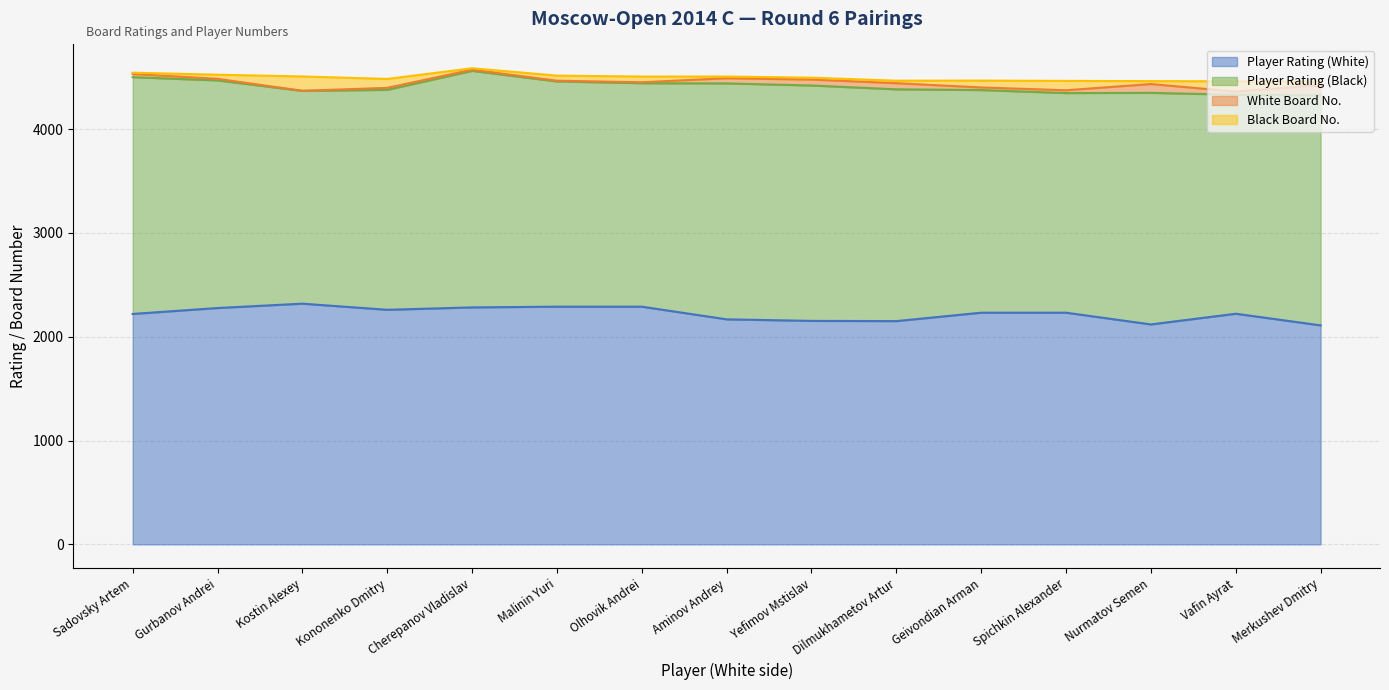

Which series changed the most between Kononenko Dmitry and Merkushev Dmitry?

Player Rating (White)